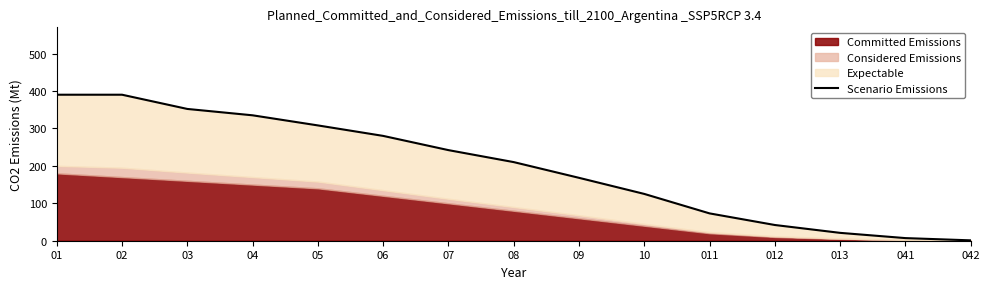

The chart shows a value of 335 at 04. True or false?

True